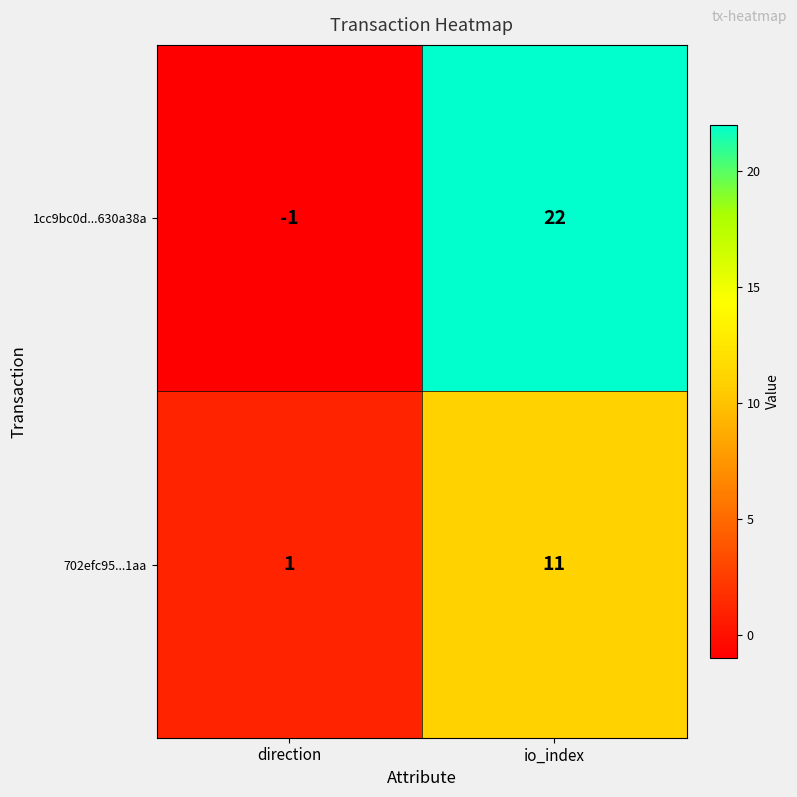

At which label is 702efc95...1aa closest to 6?

direction